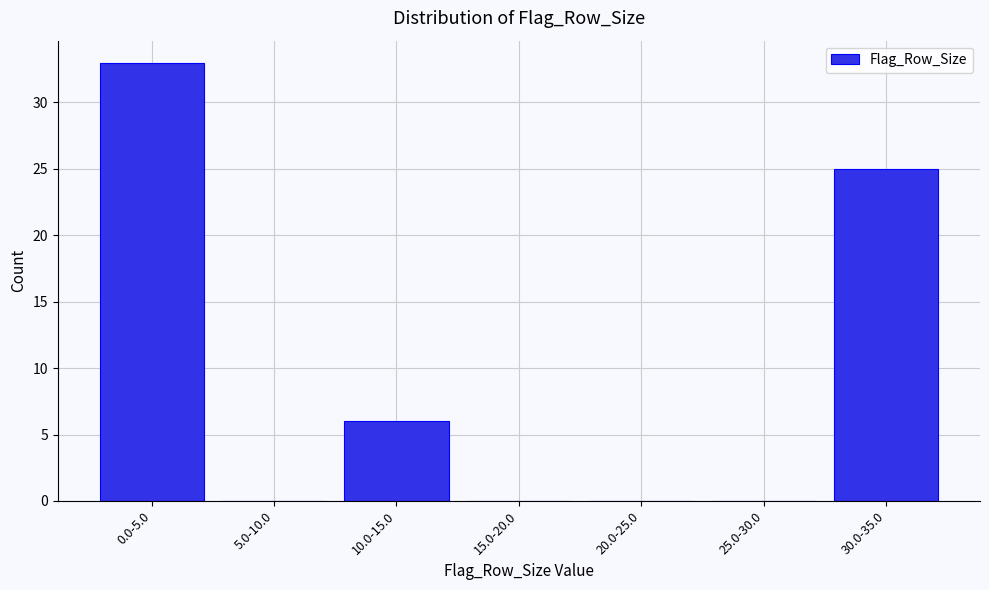

Reading left to right, list all the values displayed in this chart.

0.0-5.0=33	5.0-10.0=0	10.0-15.0=6	15.0-20.0=0	20.0-25.0=0	25.0-30.0=0	30.0-35.0=25